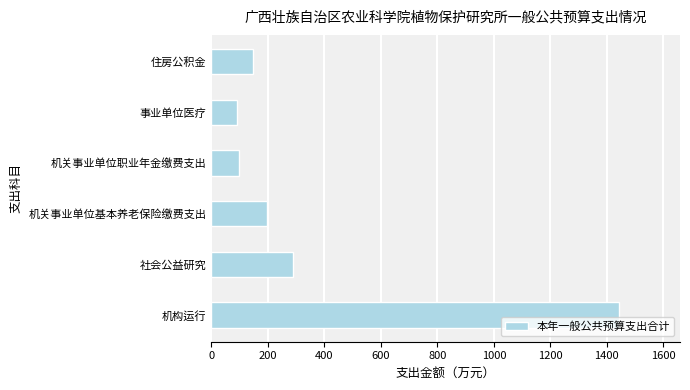

What is the maximum value shown in the chart?

1442.6